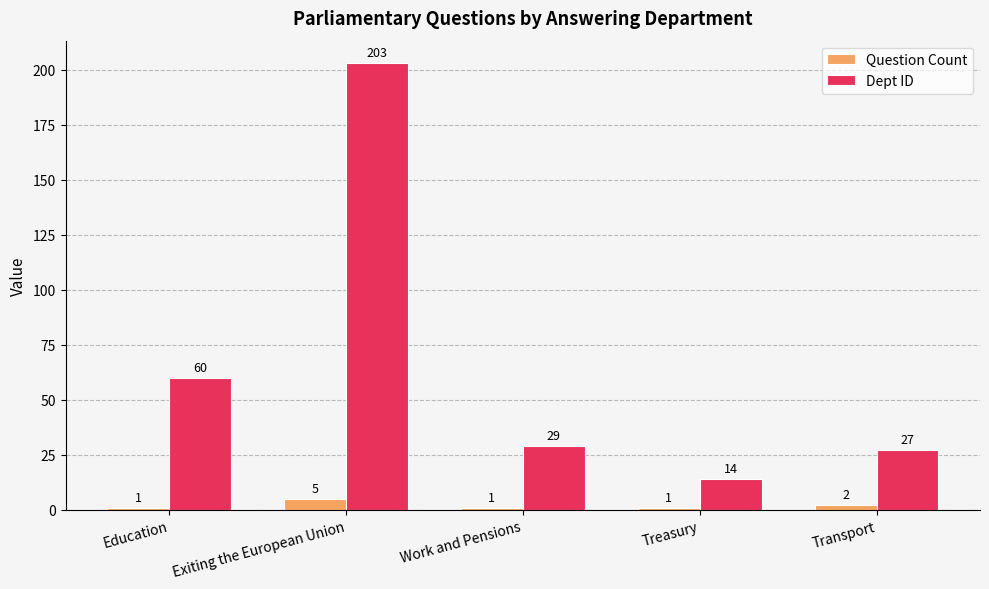

What is the highest value of the Question Count series?

5